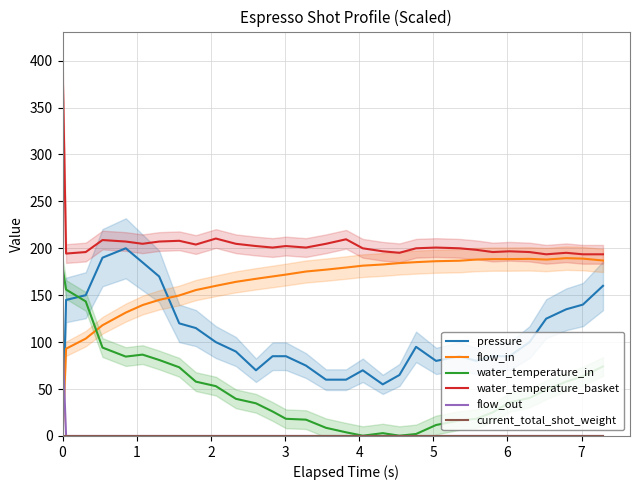

True or false: water_temperature_basket has more than 0 interior local peaks.

True